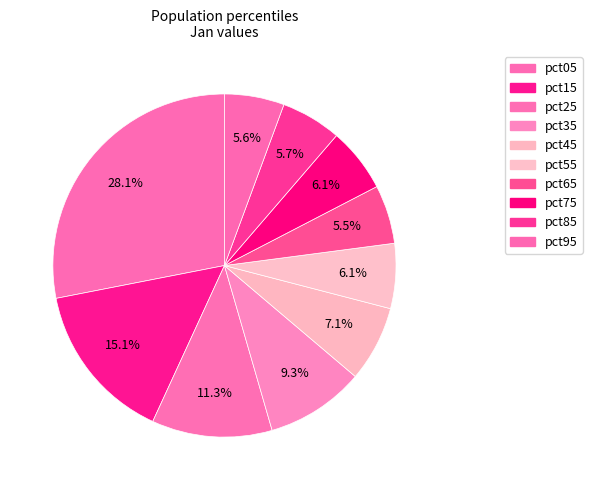

How many segments does this pie chart have?

10